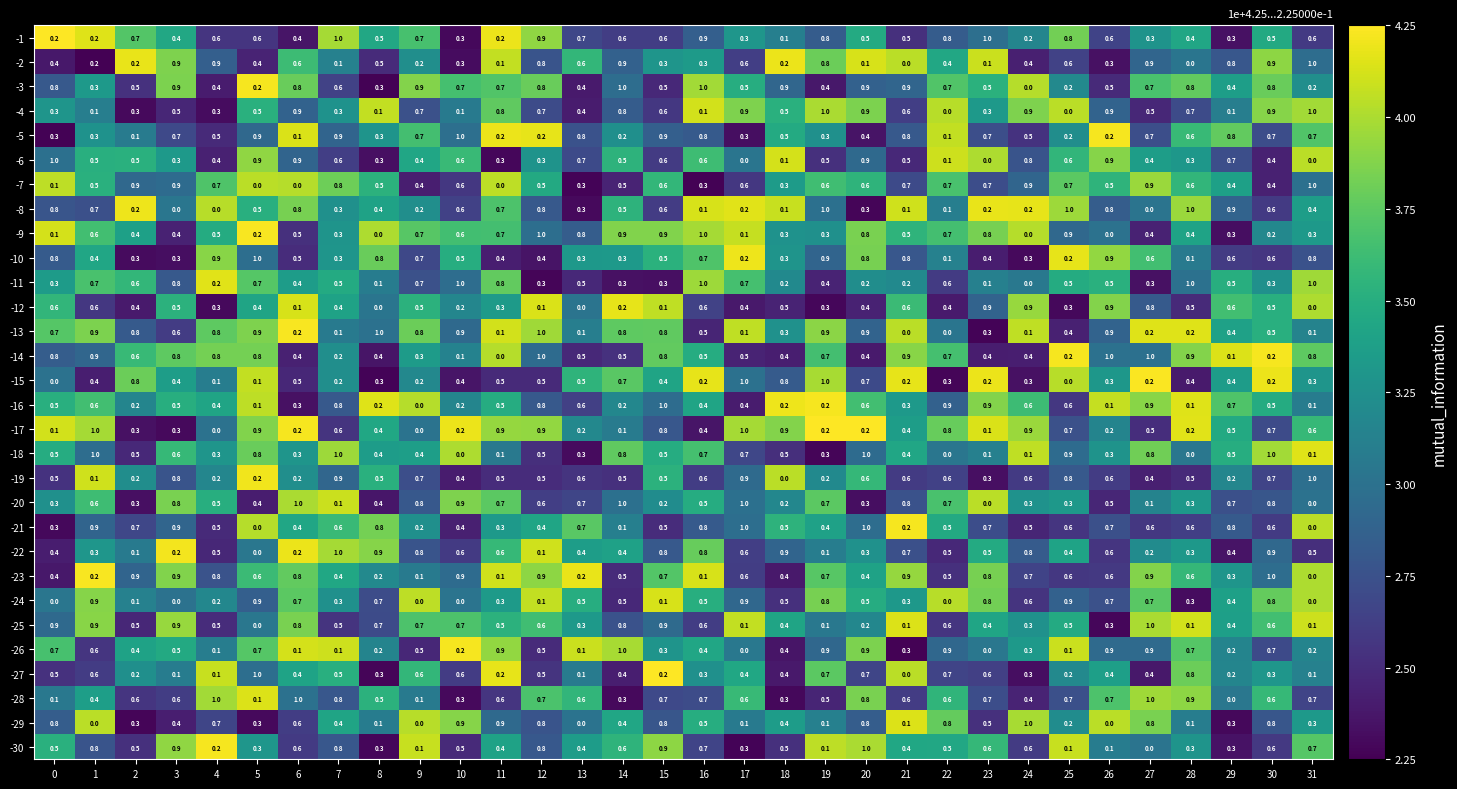

What is the greatest value displayed?

1.0